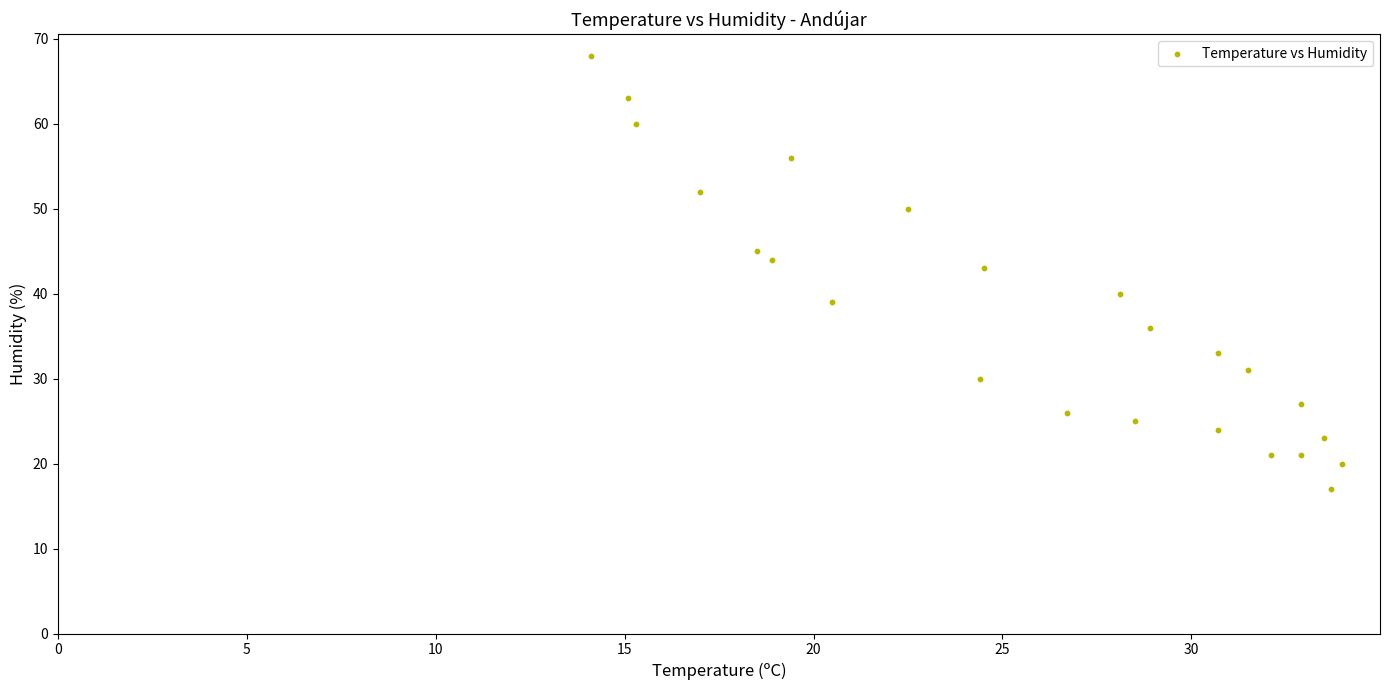

What Y value in the scatter plot is closest to 42?

43